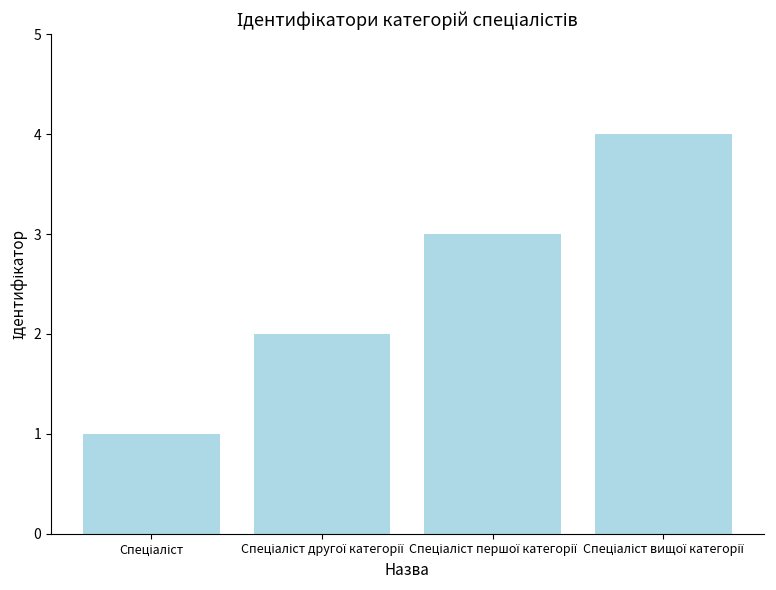

What is the sum of all values?

10